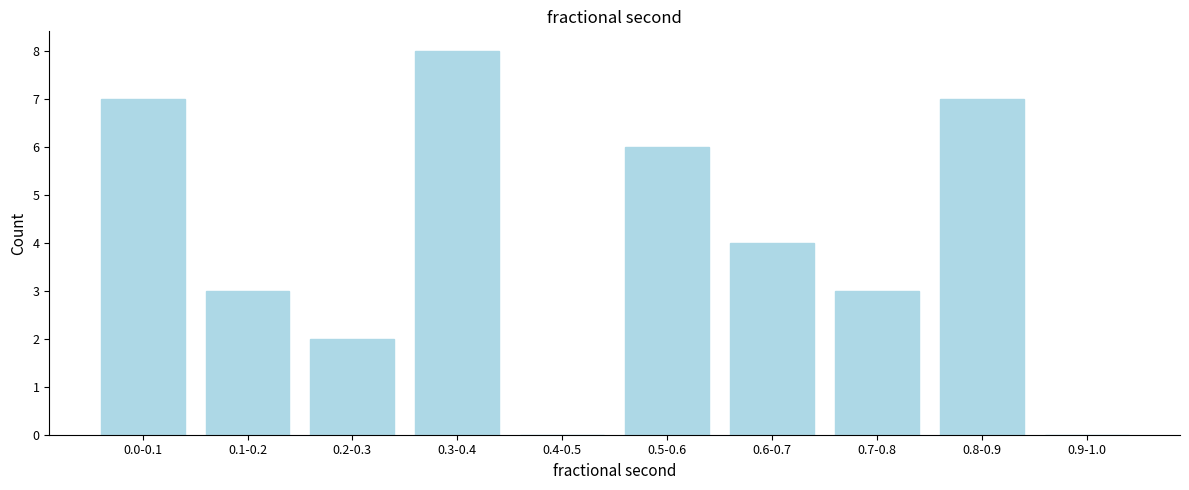

Reading left to right, list all the values displayed in this chart.

0.0-0.1=7	0.1-0.2=3	0.2-0.3=2	0.3-0.4=8	0.4-0.5=0	0.5-0.6=6	0.6-0.7=4	0.7-0.8=3	0.8-0.9=7	0.9-1.0=0